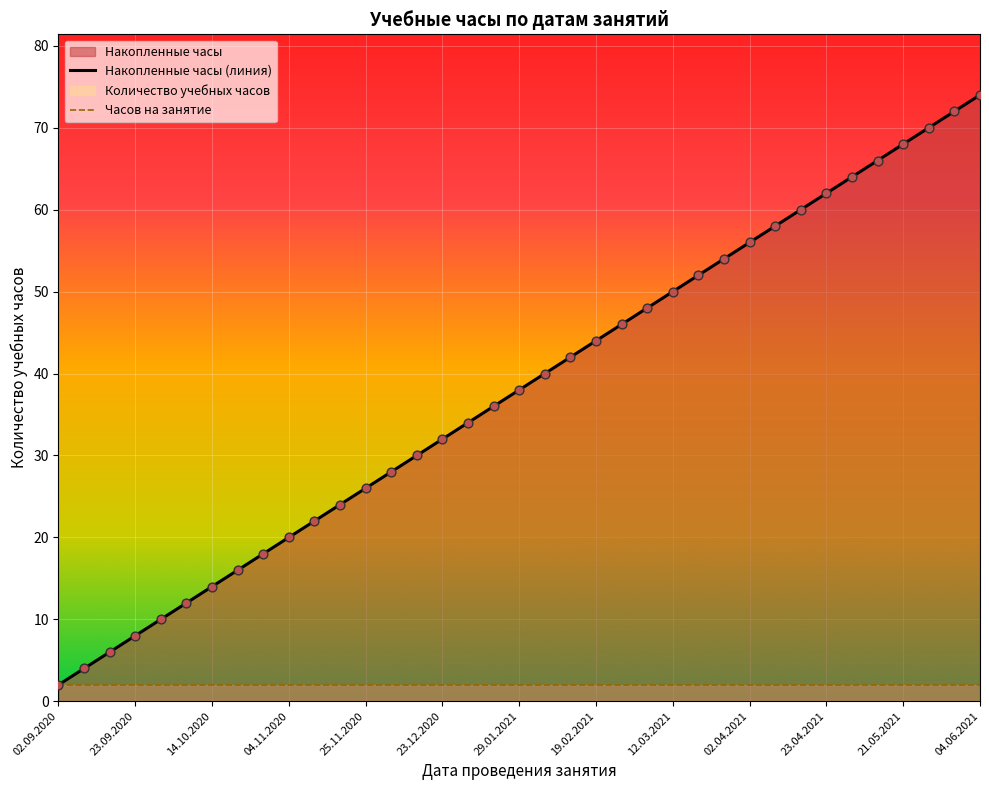

Which series reaches the maximum Y coordinate?

Накопленные часы (линия)